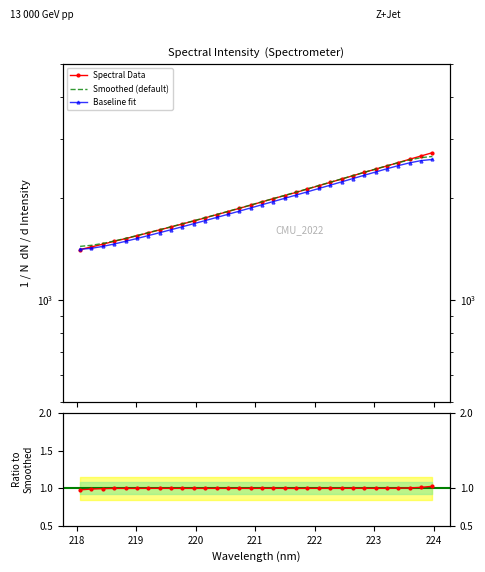

The Smoothed (default) series shows 703.0 at 27. True or false?

False